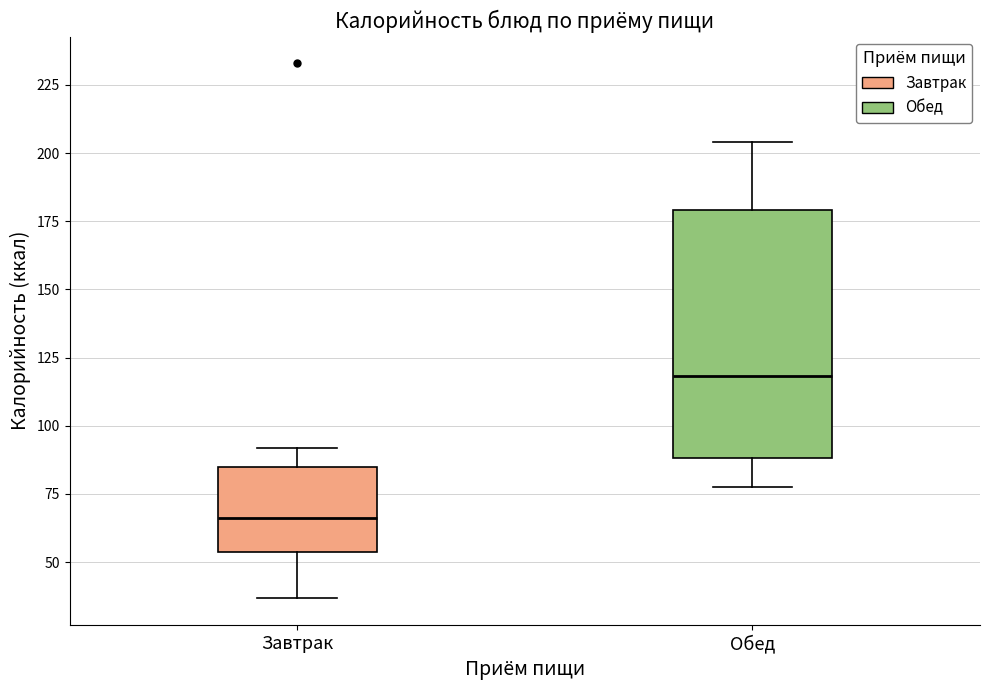

Reading left to right, read every box against the y-axis: the position of its median line, the range the box covers, and the ends of its whiskers. The values are not printed on the chart, so give them approximately, as read against the axis.

Завтрак: median 65, box 55 to 85, whiskers 35 to 90
Обед: median 120, box 90 to 180, whiskers 80 to 205